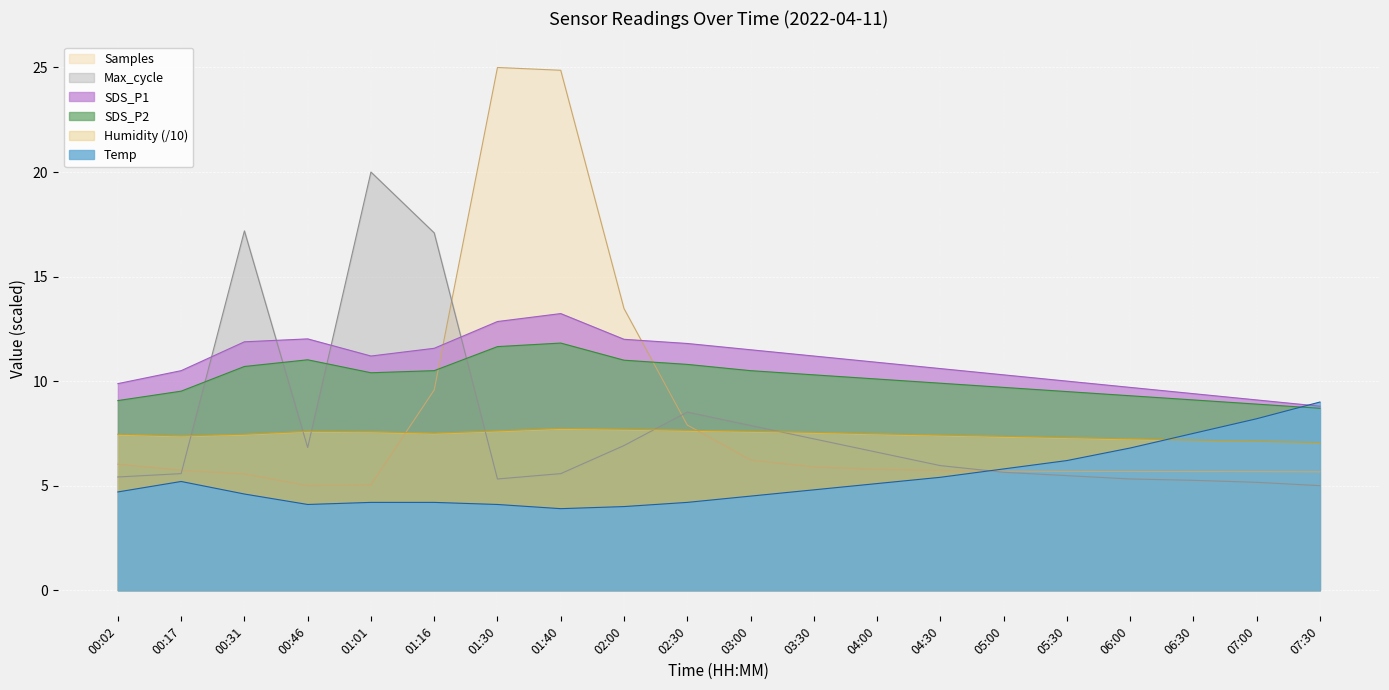

Does the chart display data point markers on the line(s)?

No